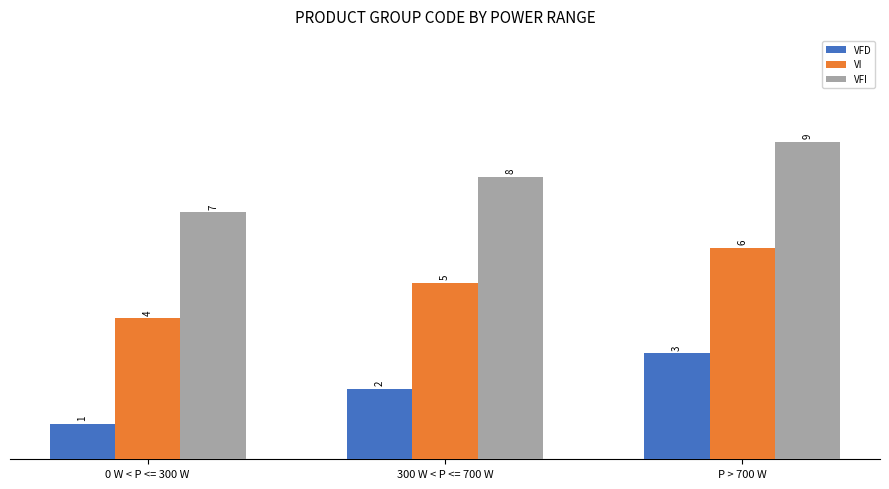

What is the spread (max minus min) of values at 0 W < P <= 300 W?

6